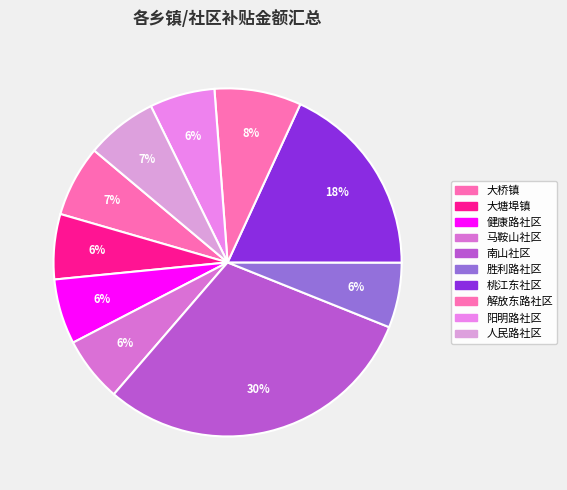

True or false: 胜利路社区 accounts for 19% of the total.

False